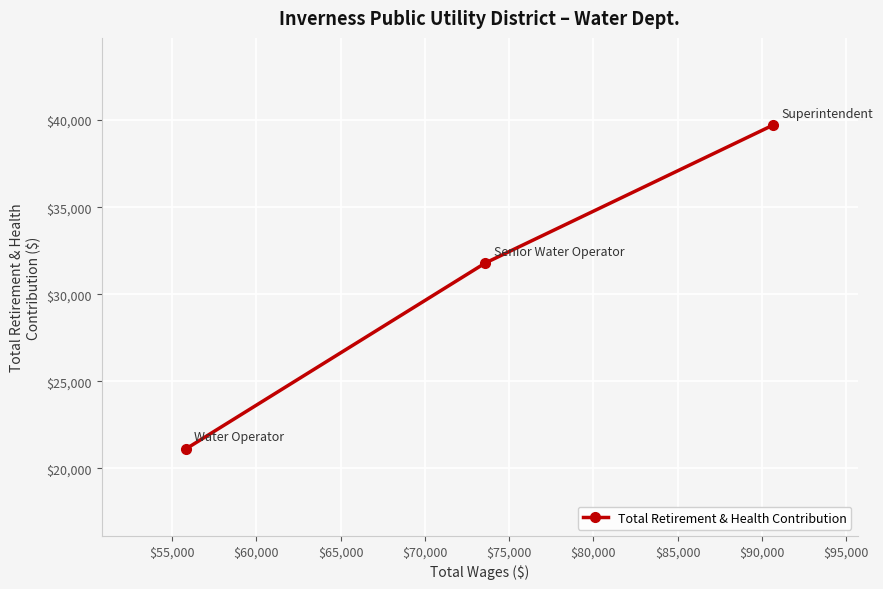

How many lines are shown in the chart?

1